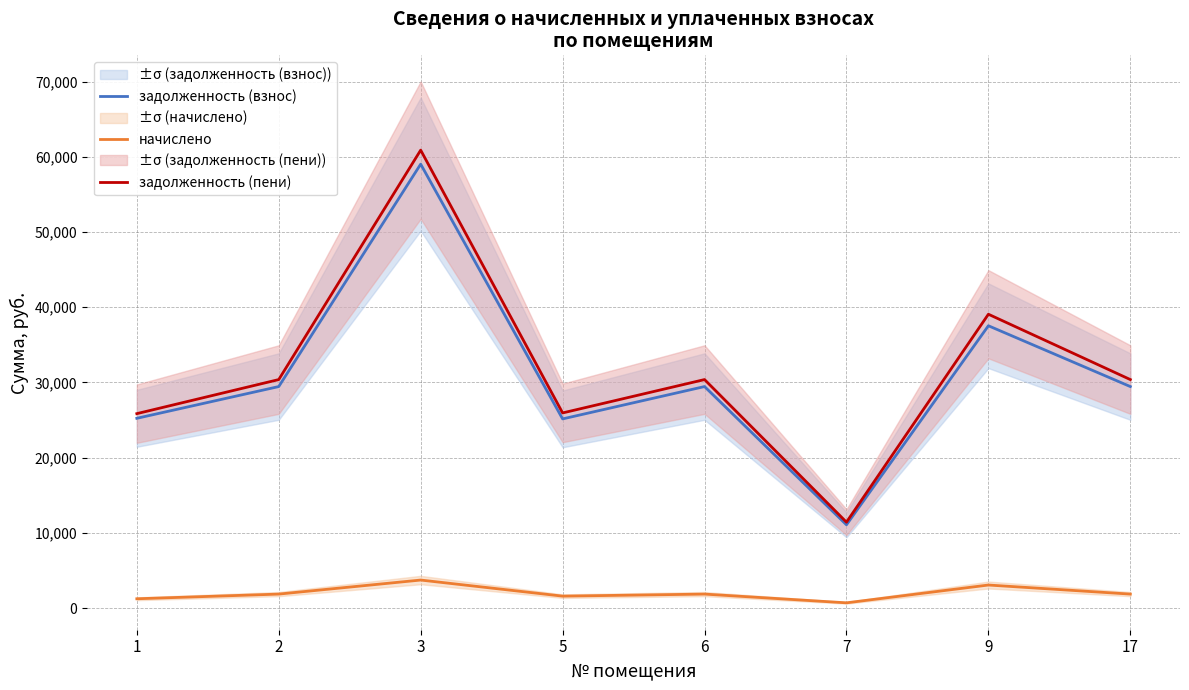

Is the value of задолженность (пени) at 2 greater than the value of начислено at 2?

Yes